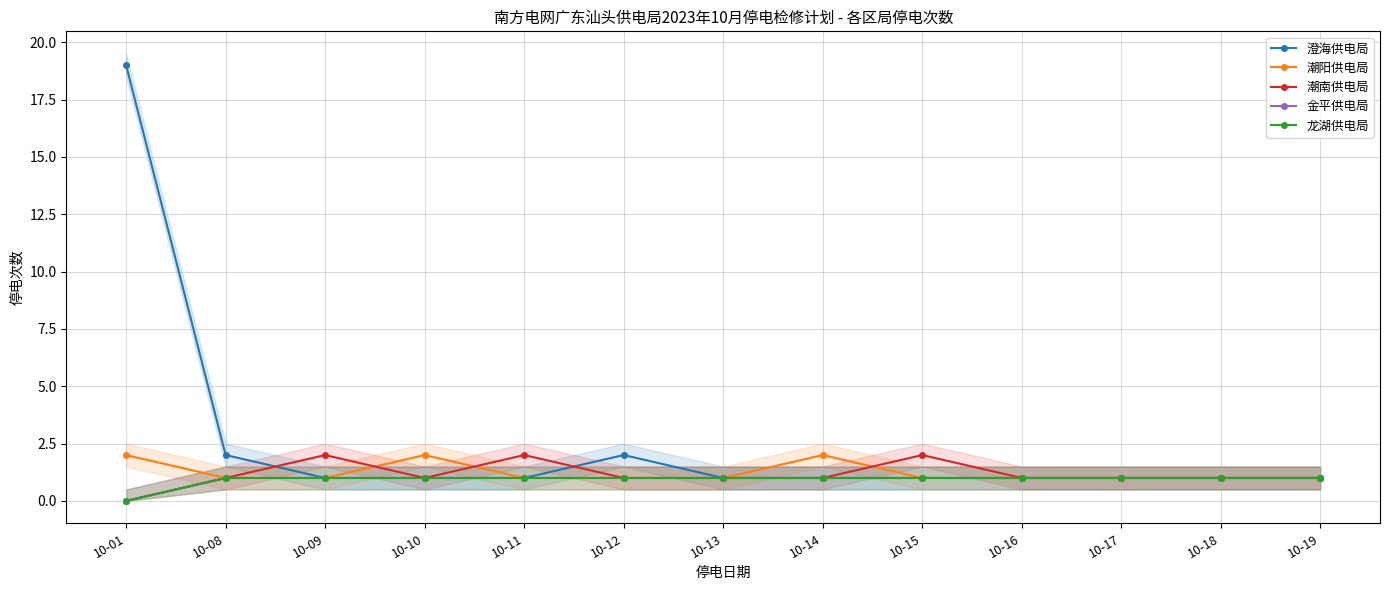

What are all the series names shown in the legend?

澄海供电局, 潮阳供电局, 潮南供电局, 金平供电局, 龙湖供电局